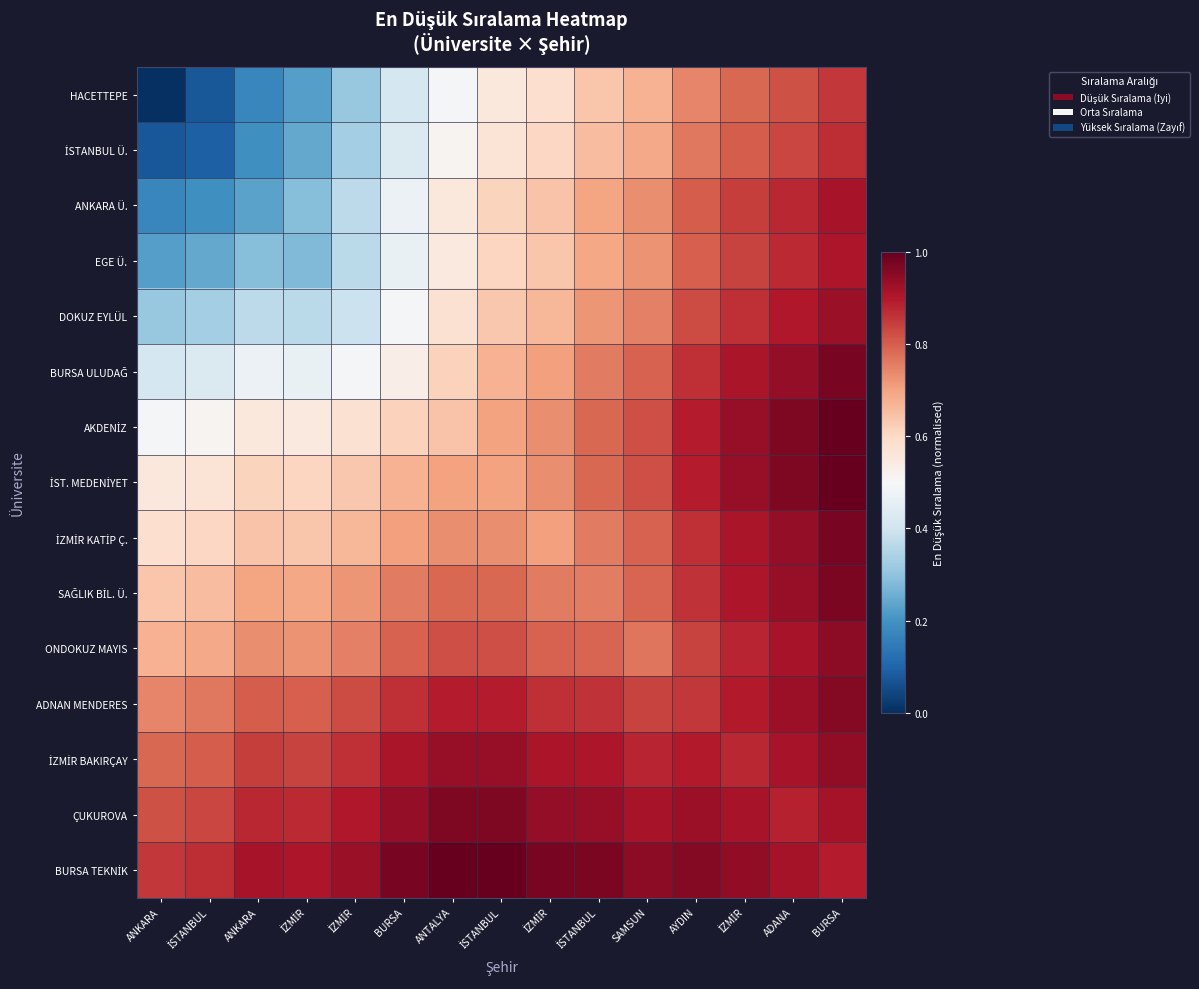

What is the total value across all series at ANKARA?

7.3